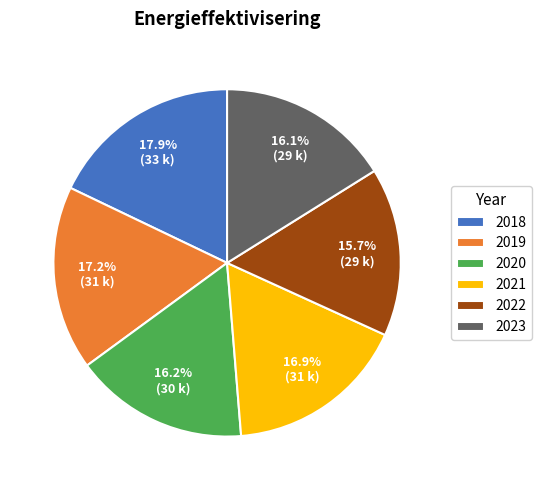

Count the number of slices in the pie.

6